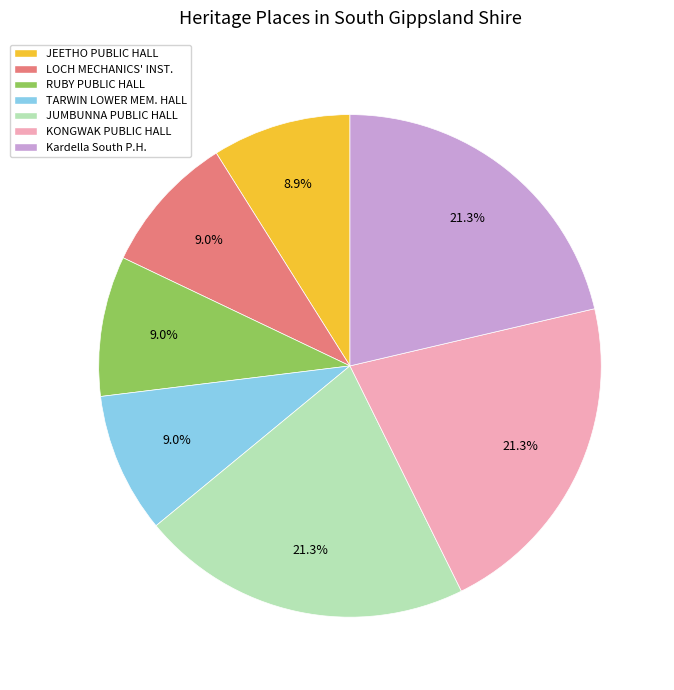

Does RUBY PUBLIC HALL account for over 50% of the chart?

No